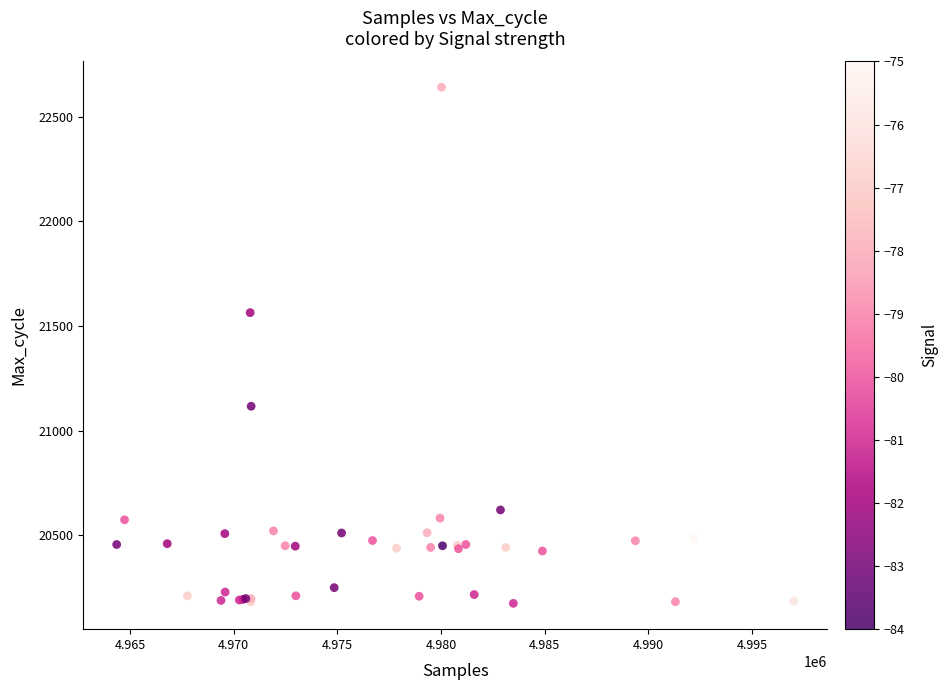

What Y value in the scatter plot is closest to 21408?

21564